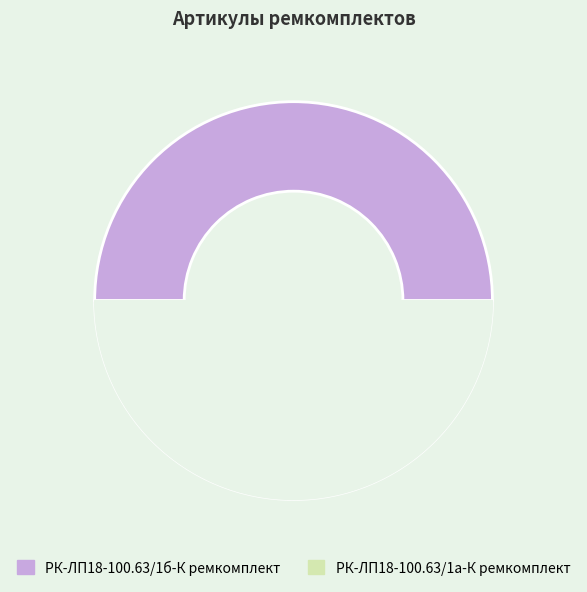

Which slice is the smallest?

РК-ЛП18-100.63/1а-К ремкомплект